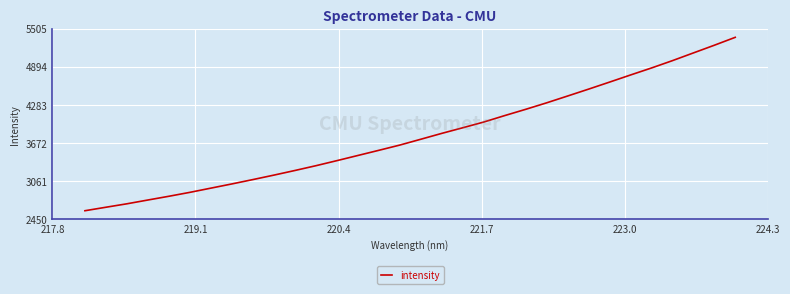

Reading left to right, extract all data points from this chart.

2588.8	2644.6	2699.9	2760.5	2820.5	2883.3	2950.7	3018.1	3087.7	3159.1	3233.2	3309.8	3390.8	3473.6	3556.3	3640.4	3733.6	3827.6	3917.5	4009.0	4112.5	4212.7	4316.8	4425.9	4536.2	4648.7	4762.7	4874.7	4992.3	5115.8	5239.1	5366.0